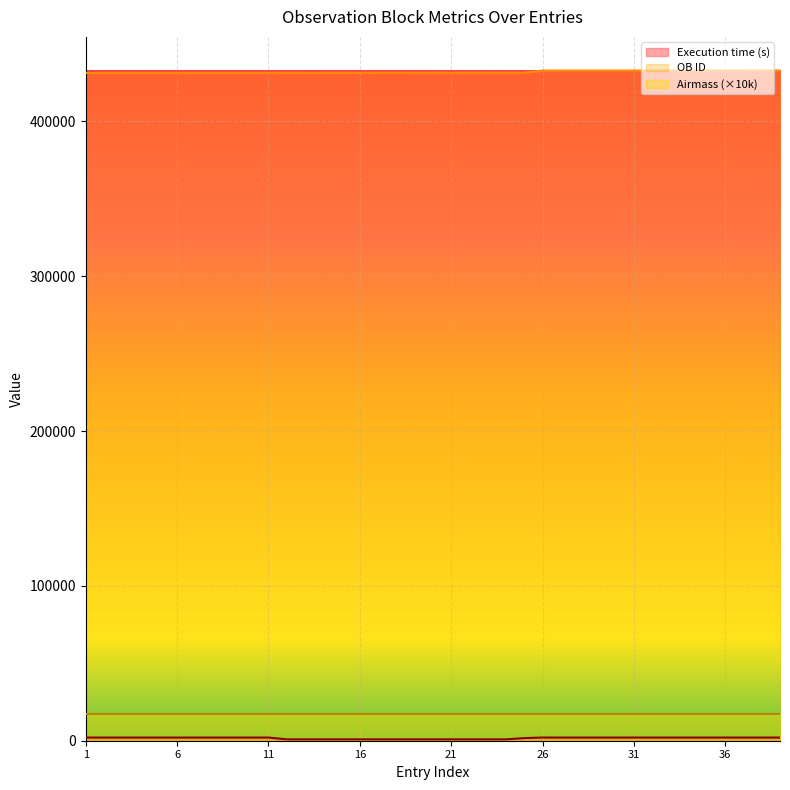

What is the maximum value shown in the chart?

432912